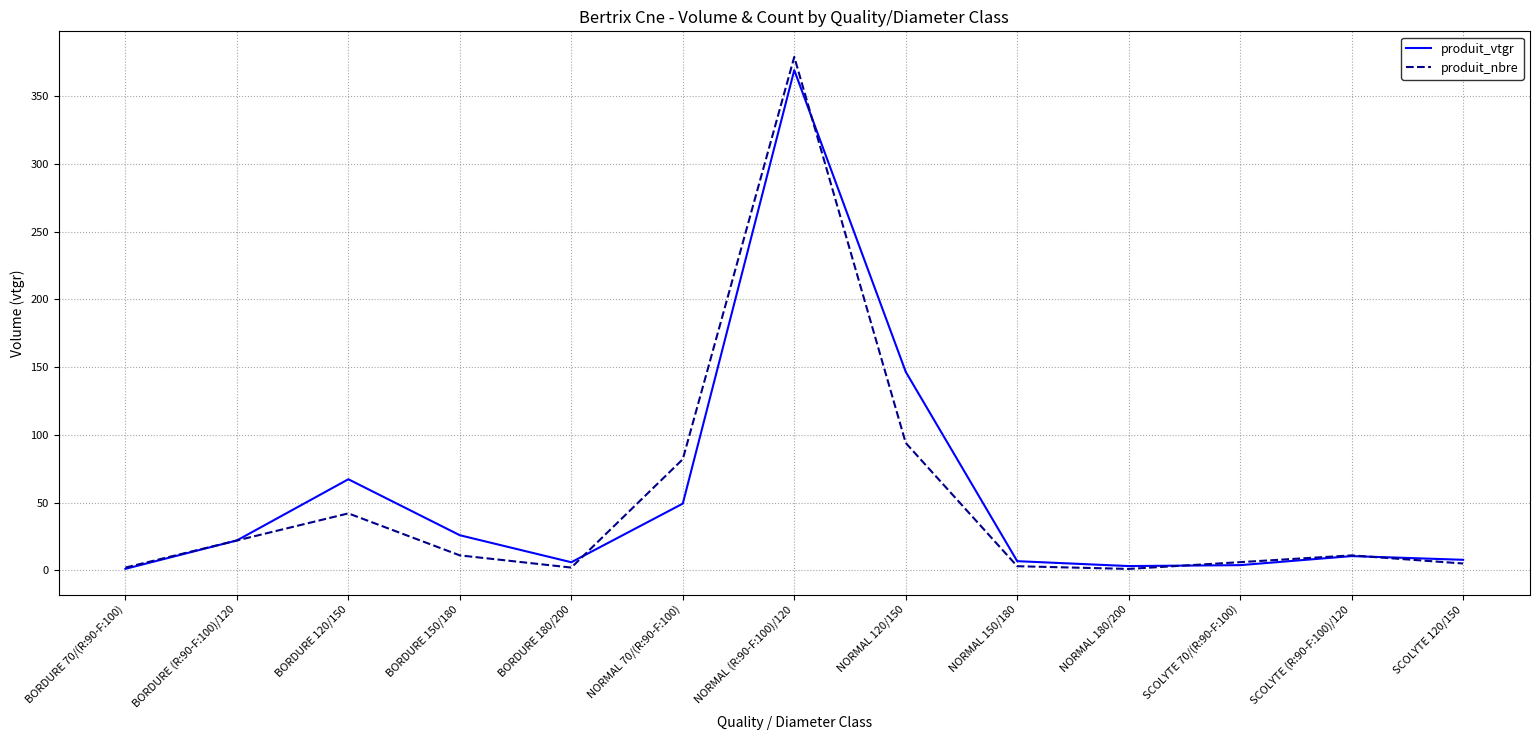

What is the total value across all series at BORDURE 150/180?

36.9